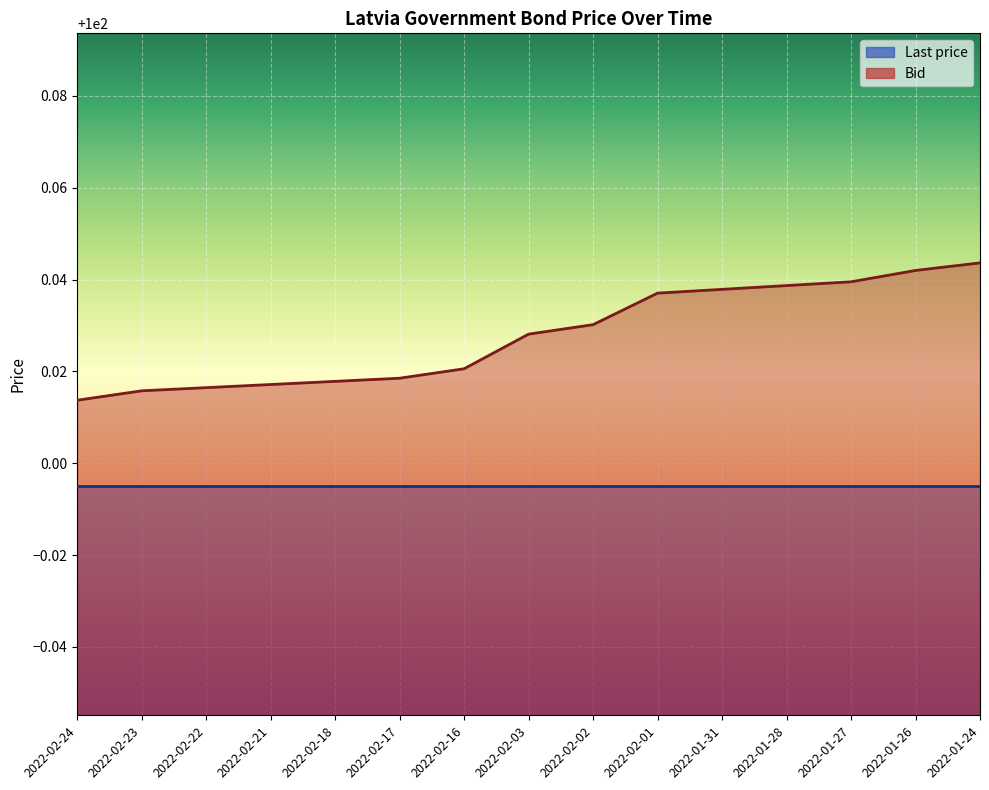

Which has a higher value, 2022-02-03 or 2022-02-02?

2022-02-02